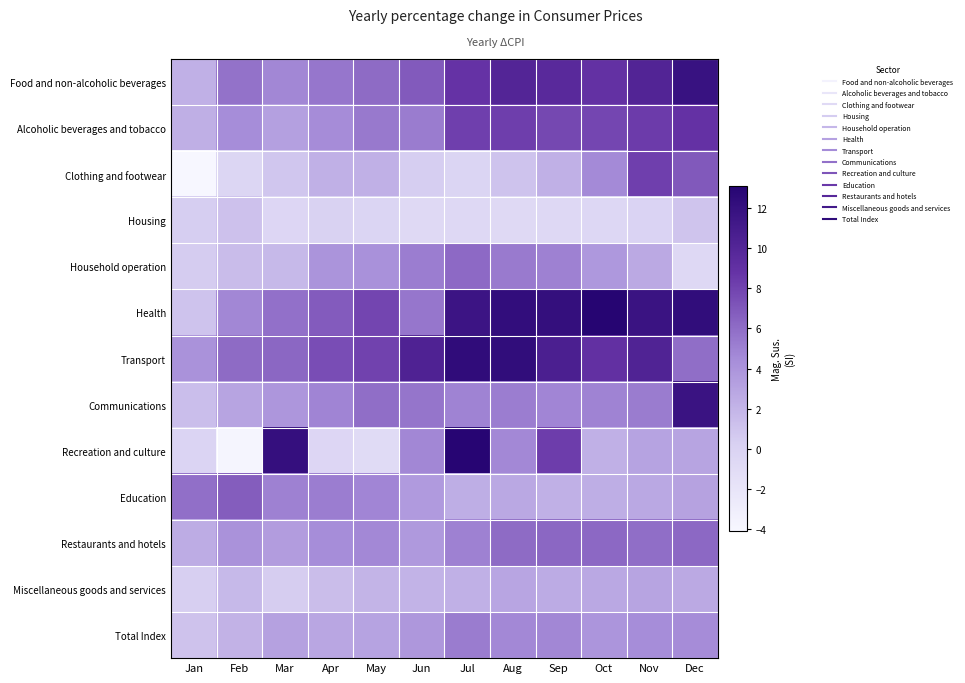

Rank the series at Aug from highest to lowest value.

Transport, Health, Food and non-alcoholic beverages, Alcoholic beverages and tobacco, Restaurants and hotels, Household operation, Communications, Recreation and culture, Total Index, Miscellaneous goods and services, Education, Clothing and footwear, Housing